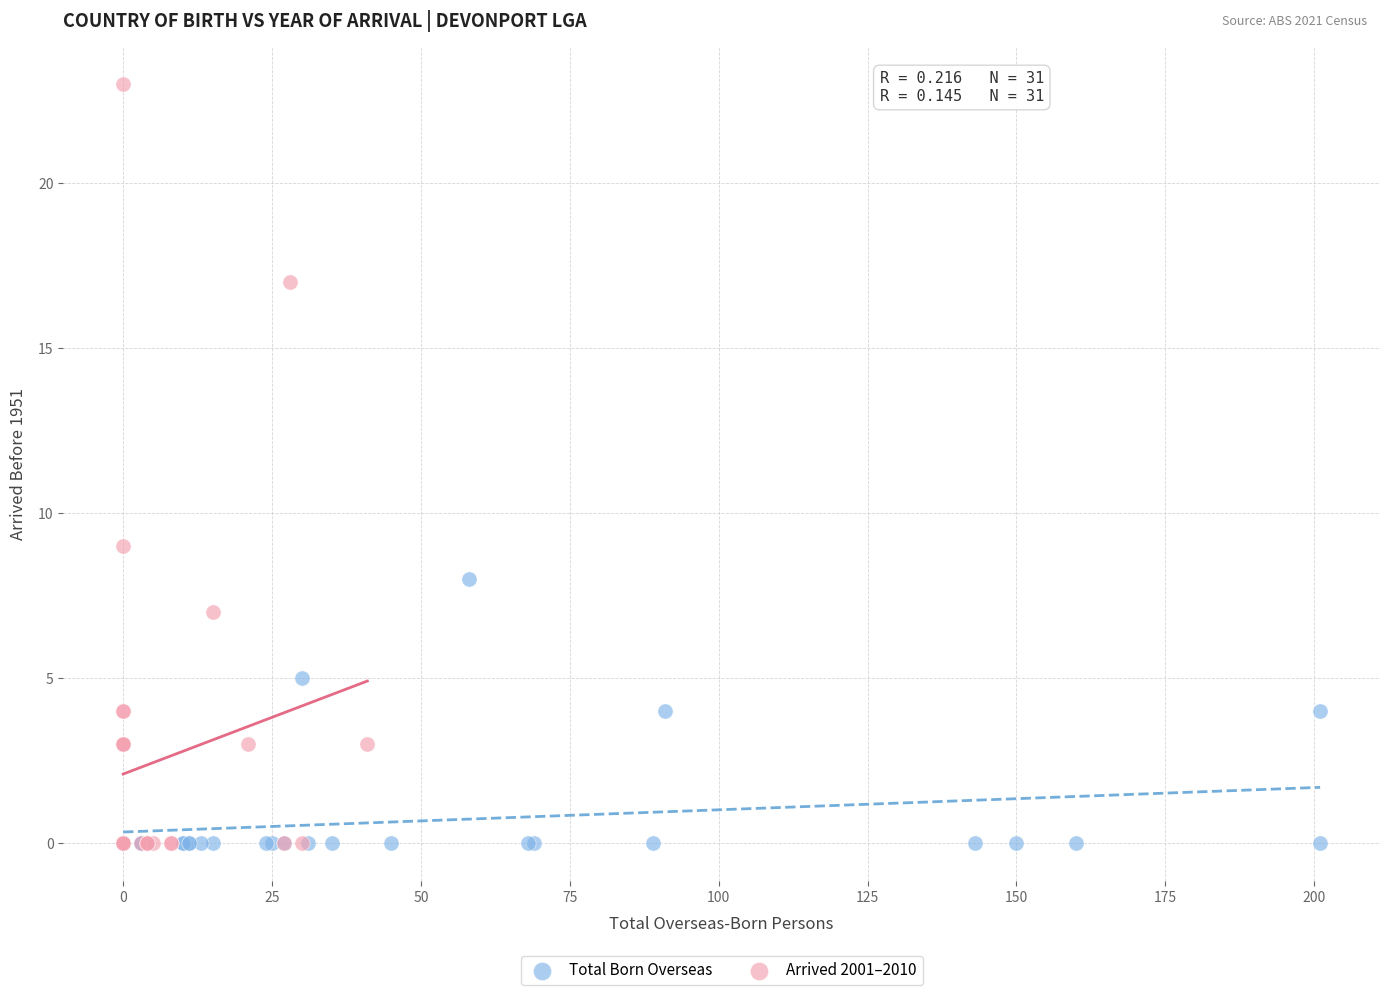

Which series has the widest spread of Y values?

Arrived 2001–2010